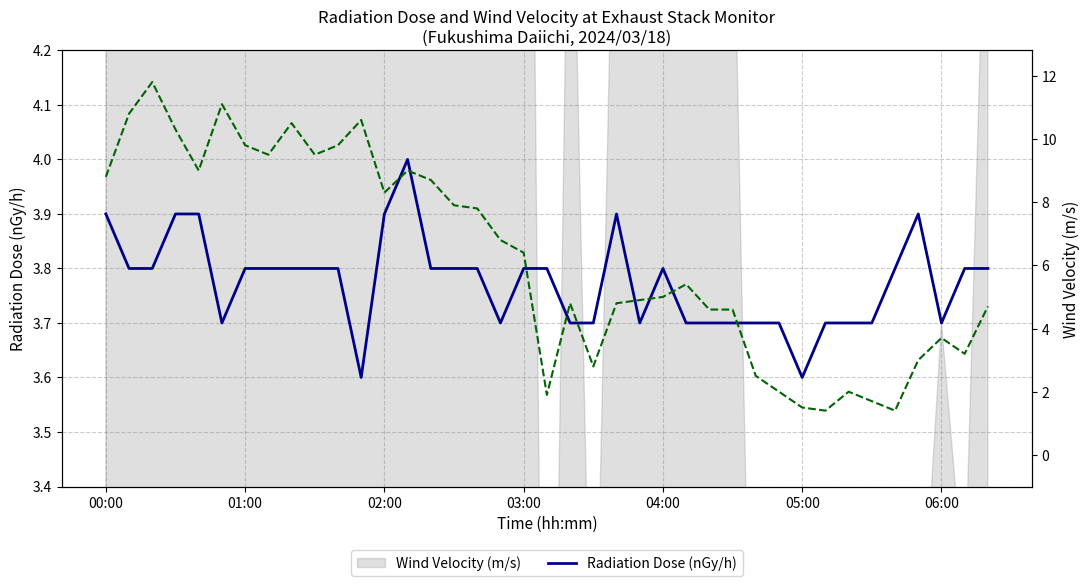

What is the label of the 7th point from the right?

32